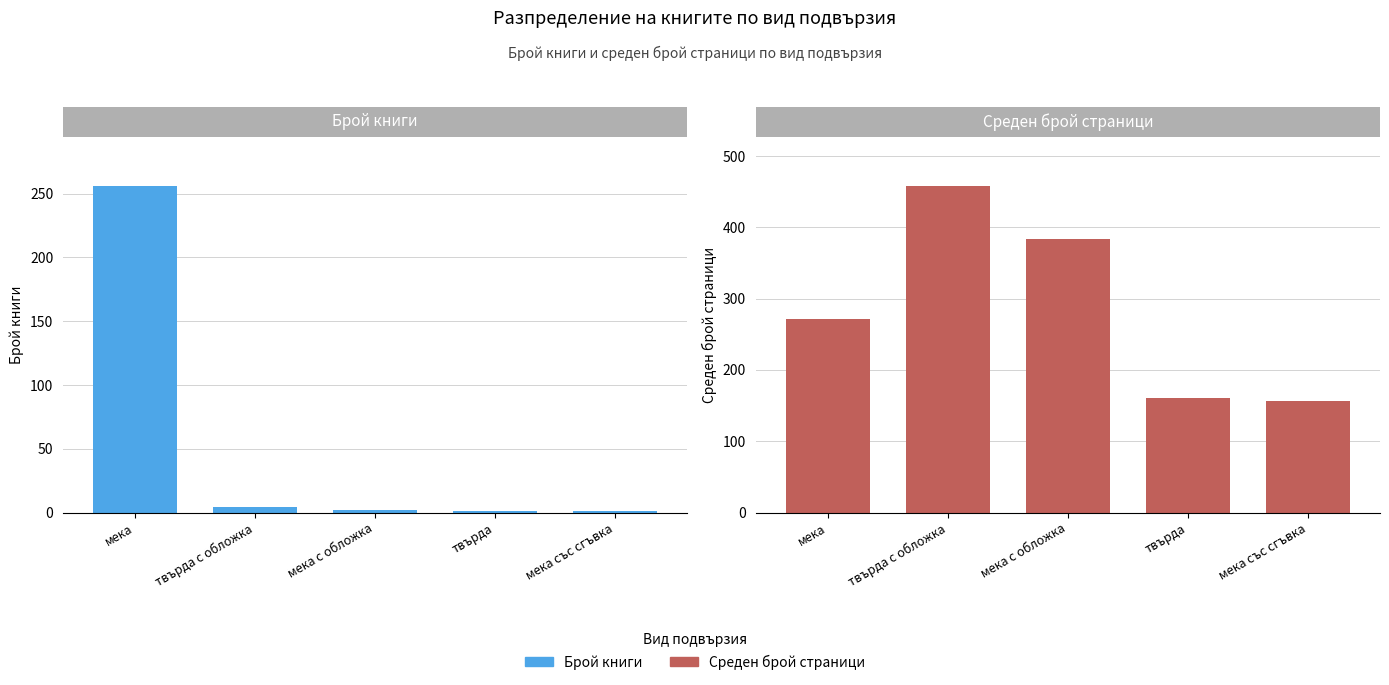

What is the total value across all series at твърда с обложка?

462